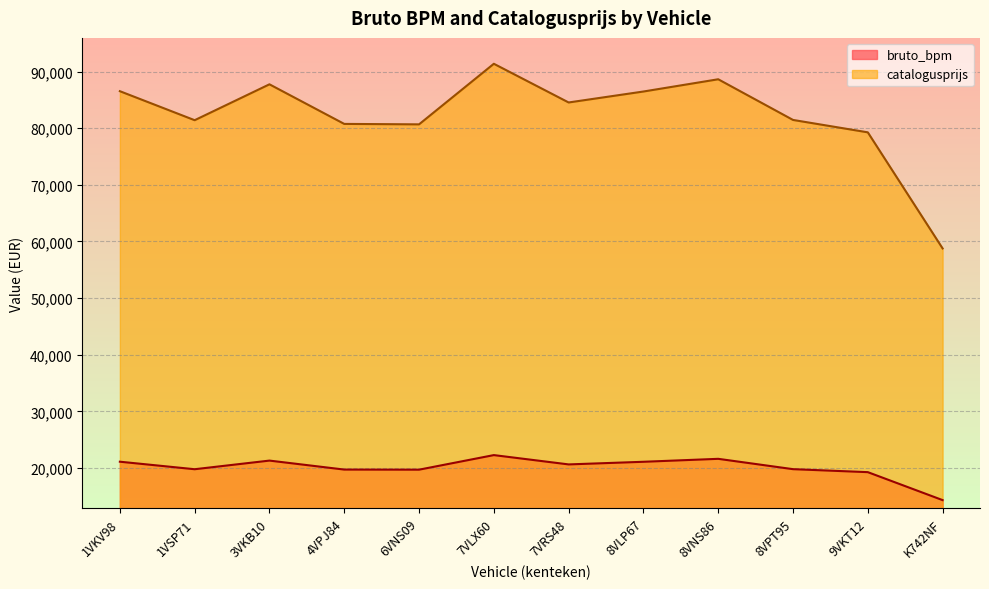

What is the difference between the bruto_bpm values at 8VPT95 and 8VLP67?

1304